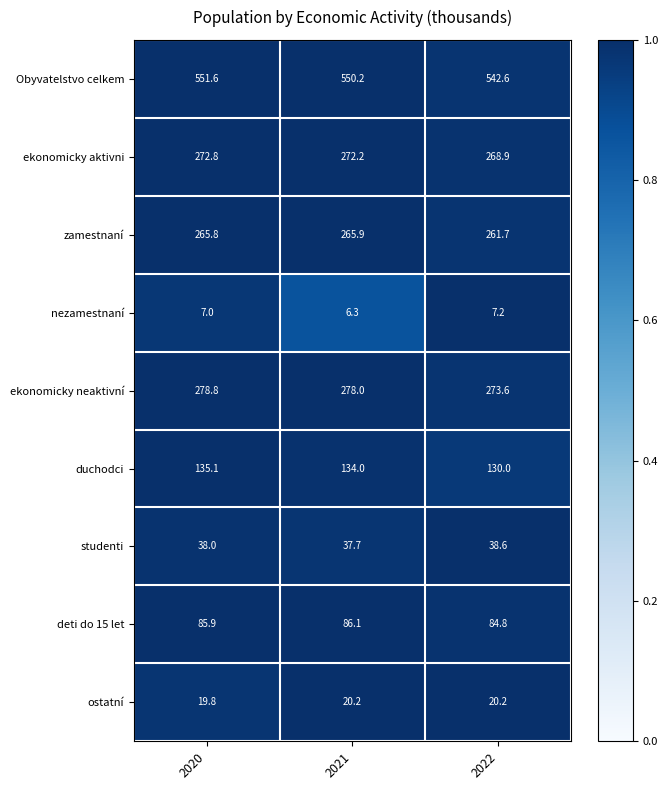

Read the zamestnaní value at 2020.

265.8